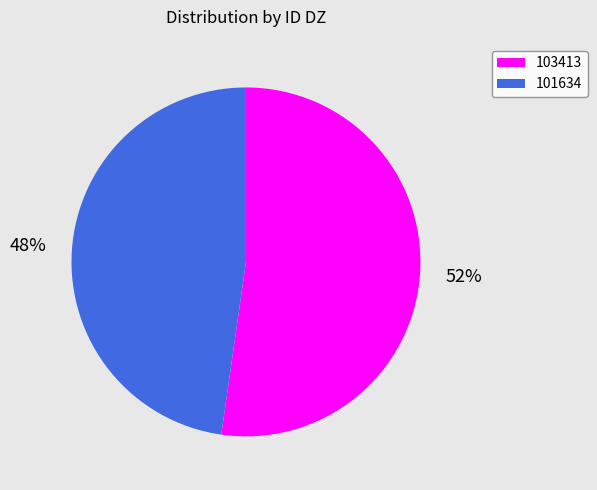

Which category has the biggest portion of the pie?

103413